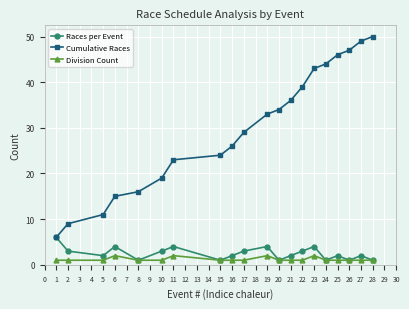

How many values in the Cumulative Races series are below 33?

10